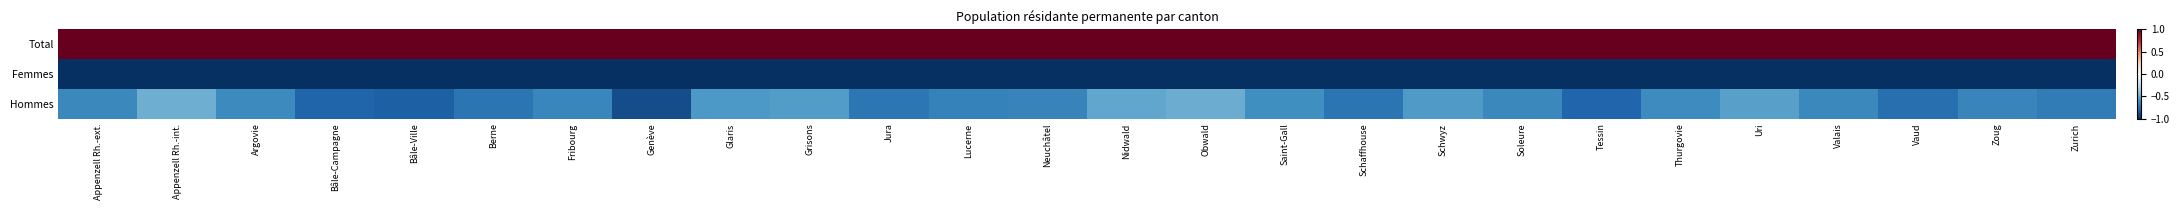

At which category does the chart reach its minimum across all series?

Appenzell Rh.-ext.